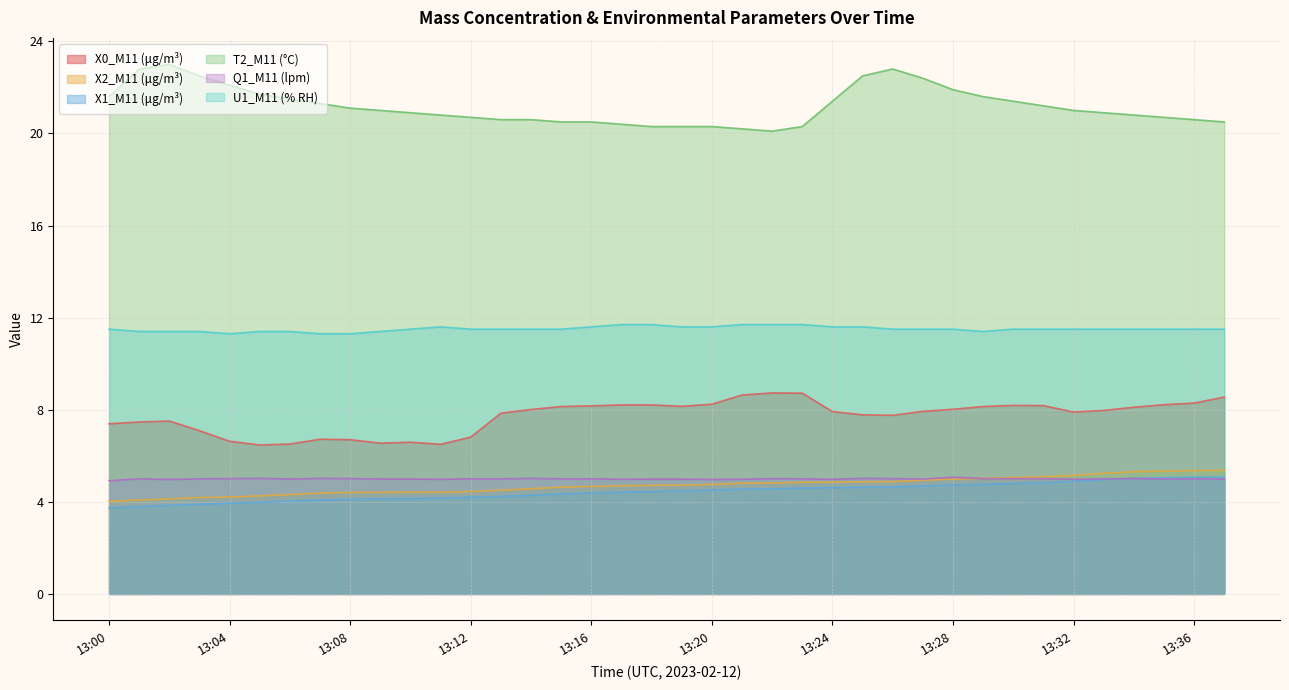

What is the value of the X0_M11 (μg/m³) point at the 3rd from the left?

7.5